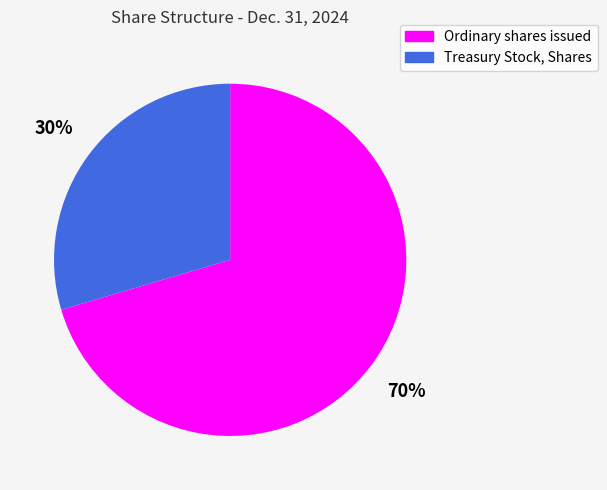

Which category has the biggest portion of the pie?

Ordinary shares issued